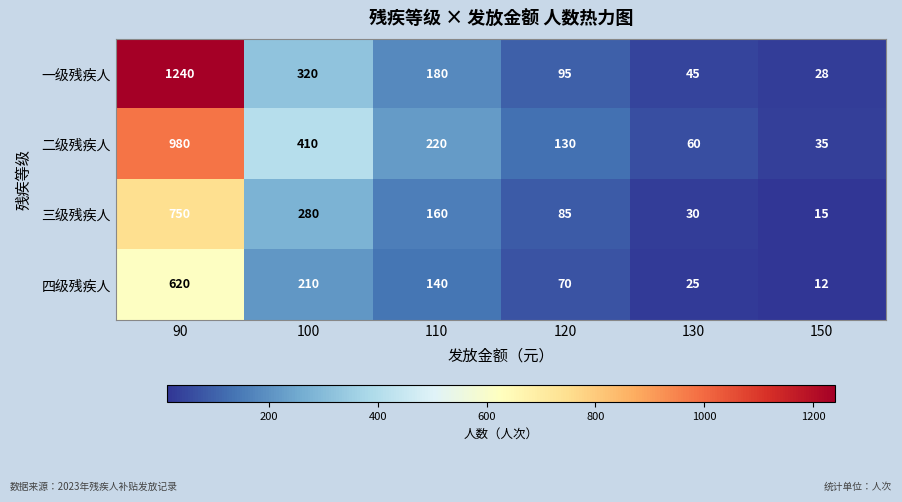

What is the total value across all series at 110?

700